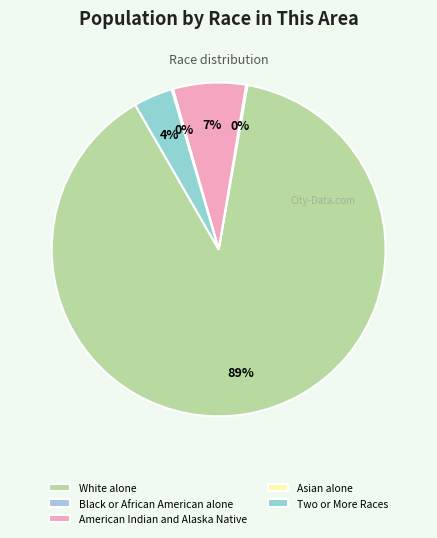

What percentage is NOT represented by Black or African American alone?

99.9%